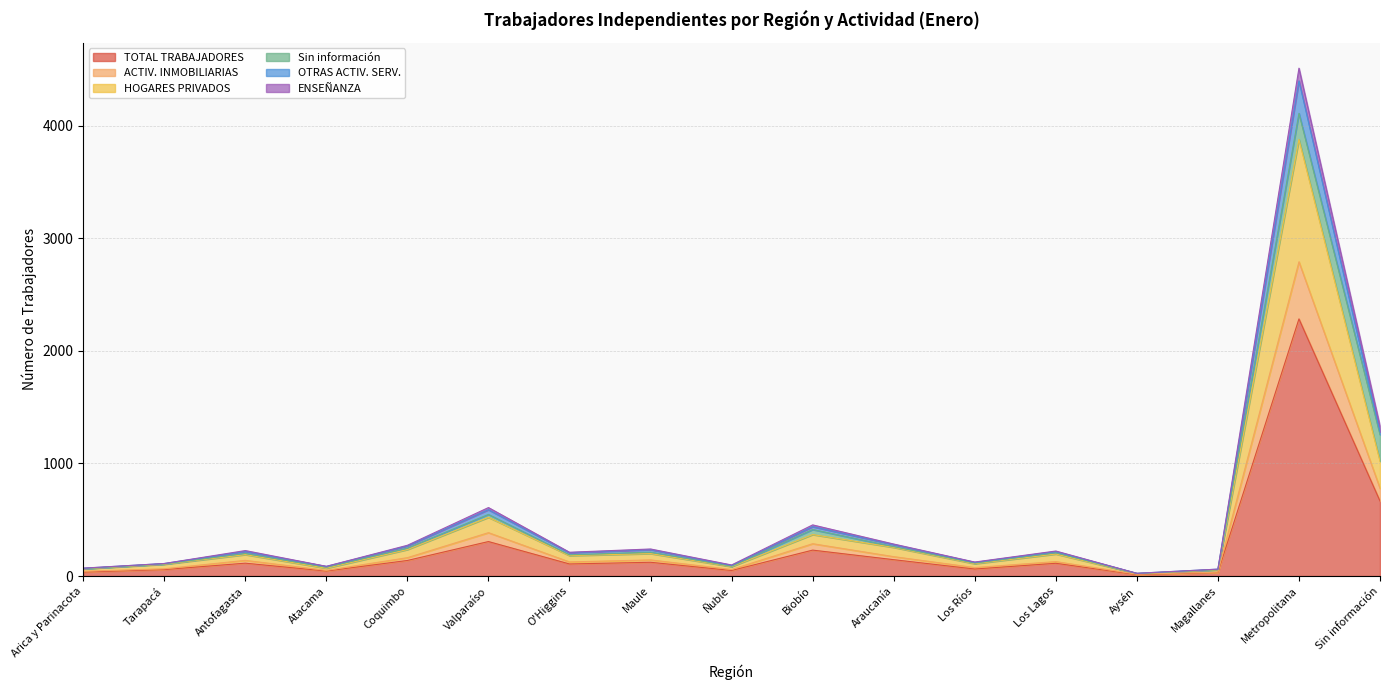

Which category has the highest value in the TOTAL TRABAJADORES series?

Metropolitana